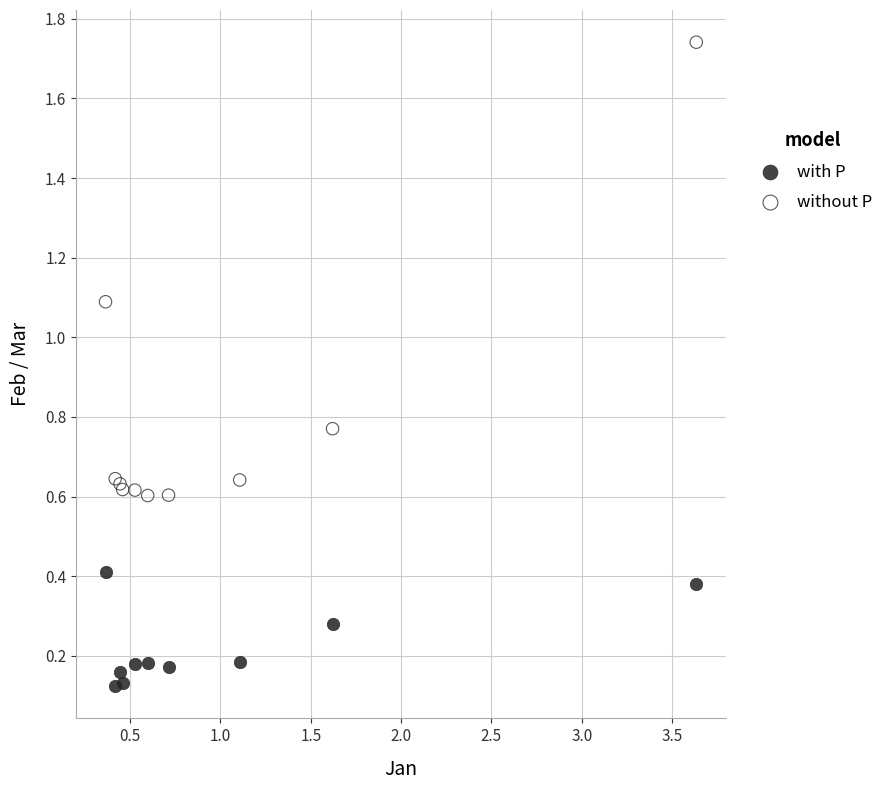

Which series has the widest spread of Y values?

without P